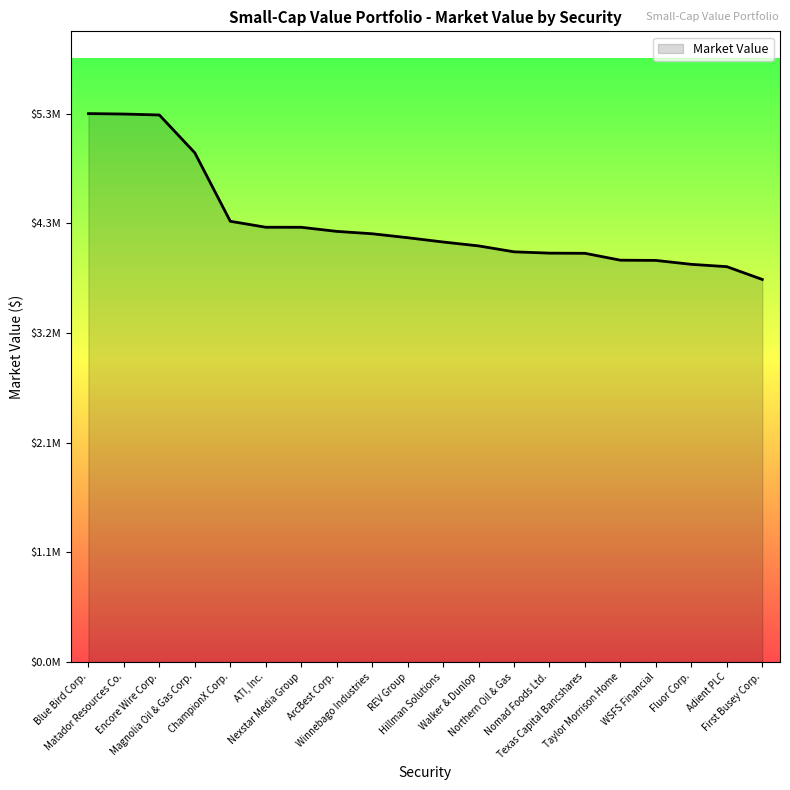

Does the chart have visible grid lines?

No